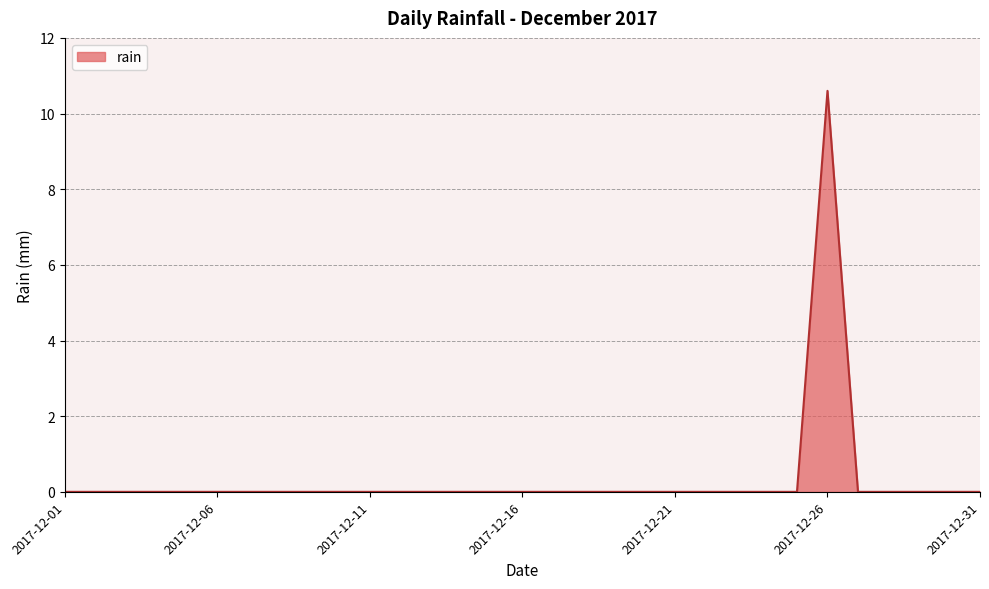

How many lines are shown in the chart?

1